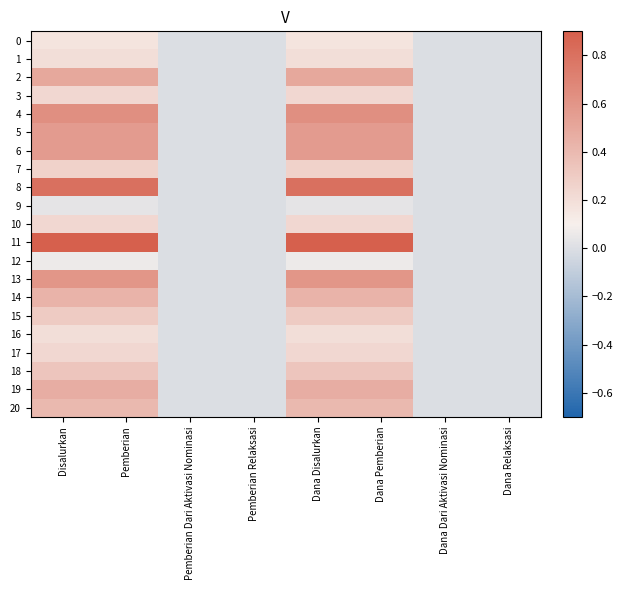

Reading right to left, what are all the values shown in this chart?

0: Dana Relaksasi=0.0	Dana Dari Aktivasi Nominasi=0.0	Dana Pemberian=0.2	Dana Disalurkan=0.2	Pemberian Relaksasi=0.0	Pemberian Dari Aktivasi Nominasi=0.0	Pemberian=0.2	Disalurkan=0.2
1: Dana Relaksasi=0.0	Dana Dari Aktivasi Nominasi=0.0	Dana Pemberian=0.2	Dana Disalurkan=0.2	Pemberian Relaksasi=0.0	Pemberian Dari Aktivasi Nominasi=0.0	Pemberian=0.2	Disalurkan=0.2
2: Dana Relaksasi=0.0	Dana Dari Aktivasi Nominasi=0.0	Dana Pemberian=0.5	Dana Disalurkan=0.5	Pemberian Relaksasi=0.0	Pemberian Dari Aktivasi Nominasi=0.0	Pemberian=0.5	Disalurkan=0.5
3: Dana Relaksasi=0.0	Dana Dari Aktivasi Nominasi=0.0	Dana Pemberian=0.2	Dana Disalurkan=0.2	Pemberian Relaksasi=0.0	Pemberian Dari Aktivasi Nominasi=0.0	Pemberian=0.2	Disalurkan=0.2
4: Dana Relaksasi=0.0	Dana Dari Aktivasi Nominasi=0.0	Dana Pemberian=0.6	Dana Disalurkan=0.6	Pemberian Relaksasi=0.0	Pemberian Dari Aktivasi Nominasi=0.0	Pemberian=0.6	Disalurkan=0.6
5: Dana Relaksasi=0.0	Dana Dari Aktivasi Nominasi=0.0	Dana Pemberian=0.6	Dana Disalurkan=0.6	Pemberian Relaksasi=0.0	Pemberian Dari Aktivasi Nominasi=0.0	Pemberian=0.6	Disalurkan=0.6
6: Dana Relaksasi=0.0	Dana Dari Aktivasi Nominasi=0.0	Dana Pemberian=0.6	Dana Disalurkan=0.6	Pemberian Relaksasi=0.0	Pemberian Dari Aktivasi Nominasi=0.0	Pemberian=0.6	Disalurkan=0.6
7: Dana Relaksasi=0.0	Dana Dari Aktivasi Nominasi=0.0	Dana Pemberian=0.3	Dana Disalurkan=0.3	Pemberian Relaksasi=0.0	Pemberian Dari Aktivasi Nominasi=0.0	Pemberian=0.3	Disalurkan=0.3
8: Dana Relaksasi=0.0	Dana Dari Aktivasi Nominasi=0.0	Dana Pemberian=0.8	Dana Disalurkan=0.8	Pemberian Relaksasi=0.0	Pemberian Dari Aktivasi Nominasi=0.0	Pemberian=0.8	Disalurkan=0.8
9: Dana Relaksasi=0.0	Dana Dari Aktivasi Nominasi=0.0	Dana Pemberian=0.0	Dana Disalurkan=0.0	Pemberian Relaksasi=0.0	Pemberian Dari Aktivasi Nominasi=0.0	Pemberian=0.0	Disalurkan=0.0
10: Dana Relaksasi=0.0	Dana Dari Aktivasi Nominasi=0.0	Dana Pemberian=0.2	Dana Disalurkan=0.2	Pemberian Relaksasi=0.0	Pemberian Dari Aktivasi Nominasi=0.0	Pemberian=0.2	Disalurkan=0.2
11: Dana Relaksasi=0.0	Dana Dari Aktivasi Nominasi=0.0	Dana Pemberian=1.0	Dana Disalurkan=1.0	Pemberian Relaksasi=0.0	Pemberian Dari Aktivasi Nominasi=0.0	Pemberian=1.0	Disalurkan=1.0
12: Dana Relaksasi=0.0	Dana Dari Aktivasi Nominasi=0.0	Dana Pemberian=0.1	Dana Disalurkan=0.1	Pemberian Relaksasi=0.0	Pemberian Dari Aktivasi Nominasi=0.0	Pemberian=0.1	Disalurkan=0.1
13: Dana Relaksasi=0.0	Dana Dari Aktivasi Nominasi=0.0	Dana Pemberian=0.6	Dana Disalurkan=0.6	Pemberian Relaksasi=0.0	Pemberian Dari Aktivasi Nominasi=0.0	Pemberian=0.6	Disalurkan=0.6
14: Dana Relaksasi=0.0	Dana Dari Aktivasi Nominasi=0.0	Dana Pemberian=0.4	Dana Disalurkan=0.4	Pemberian Relaksasi=0.0	Pemberian Dari Aktivasi Nominasi=0.0	Pemberian=0.4	Disalurkan=0.4
15: Dana Relaksasi=0.0	Dana Dari Aktivasi Nominasi=0.0	Dana Pemberian=0.3	Dana Disalurkan=0.3	Pemberian Relaksasi=0.0	Pemberian Dari Aktivasi Nominasi=0.0	Pemberian=0.3	Disalurkan=0.3
16: Dana Relaksasi=0.0	Dana Dari Aktivasi Nominasi=0.0	Dana Pemberian=0.2	Dana Disalurkan=0.2	Pemberian Relaksasi=0.0	Pemberian Dari Aktivasi Nominasi=0.0	Pemberian=0.2	Disalurkan=0.2
17: Dana Relaksasi=0.0	Dana Dari Aktivasi Nominasi=0.0	Dana Pemberian=0.2	Dana Disalurkan=0.2	Pemberian Relaksasi=0.0	Pemberian Dari Aktivasi Nominasi=0.0	Pemberian=0.2	Disalurkan=0.2
18: Dana Relaksasi=0.0	Dana Dari Aktivasi Nominasi=0.0	Dana Pemberian=0.3	Dana Disalurkan=0.3	Pemberian Relaksasi=0.0	Pemberian Dari Aktivasi Nominasi=0.0	Pemberian=0.3	Disalurkan=0.3
19: Dana Relaksasi=0.0	Dana Dari Aktivasi Nominasi=0.0	Dana Pemberian=0.5	Dana Disalurkan=0.5	Pemberian Relaksasi=0.0	Pemberian Dari Aktivasi Nominasi=0.0	Pemberian=0.5	Disalurkan=0.5
20: Dana Relaksasi=0.0	Dana Dari Aktivasi Nominasi=0.0	Dana Pemberian=0.4	Dana Disalurkan=0.4	Pemberian Relaksasi=0.0	Pemberian Dari Aktivasi Nominasi=0.0	Pemberian=0.4	Disalurkan=0.4